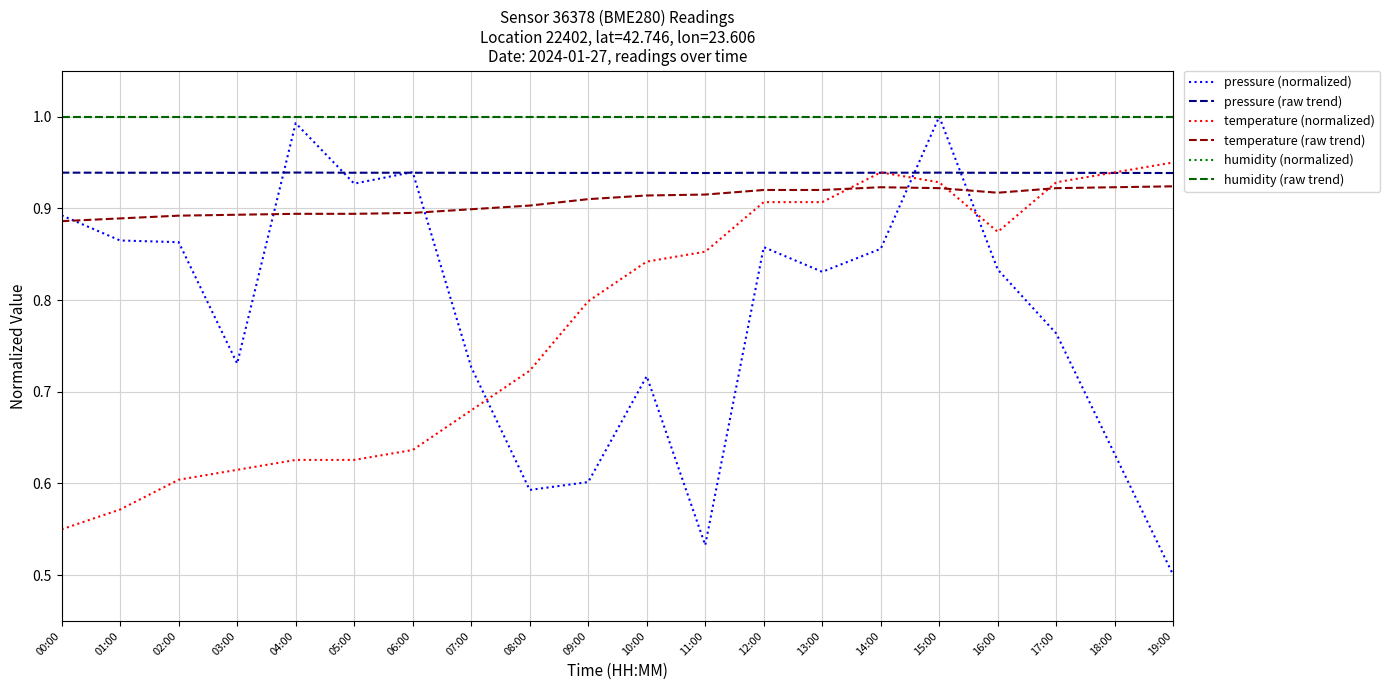

Which series changed the most between 06:00 and 07:00?

pressure (normalized)